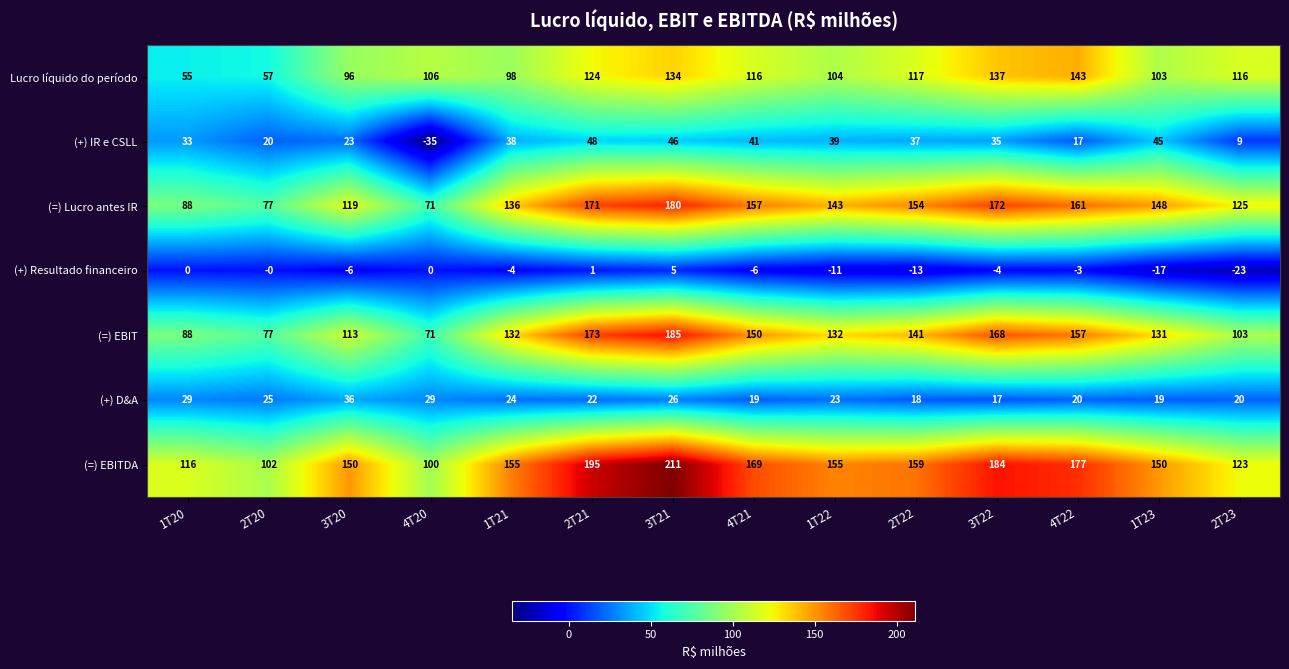

Rank the series at 2T21 from lowest to highest value.

(+) Resultado financeiro, (+) D&A, (+) IR e CSLL, Lucro líquido do período, (=) Lucro antes IR, (=) EBIT, (=) EBITDA